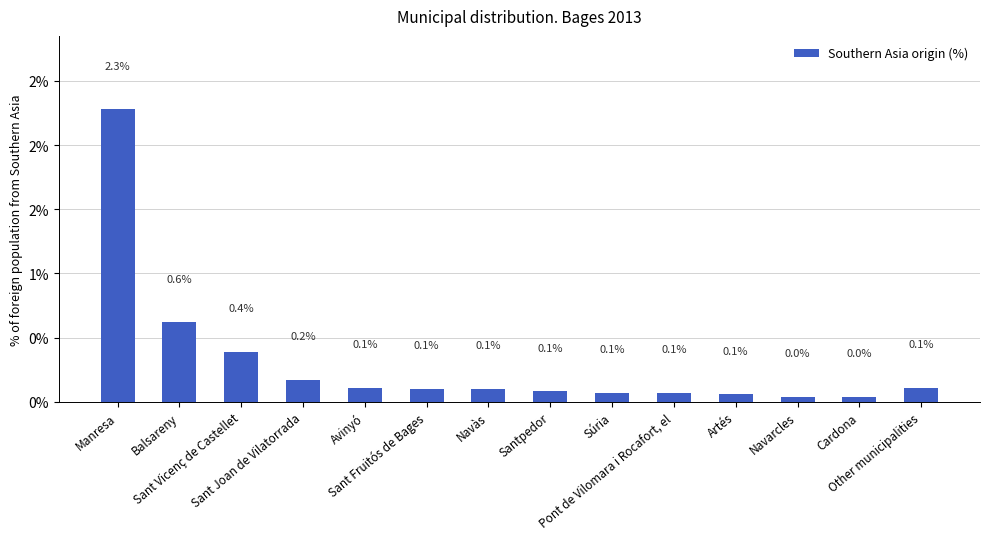

What is the difference between the values at Manresa and Súria?

2.2